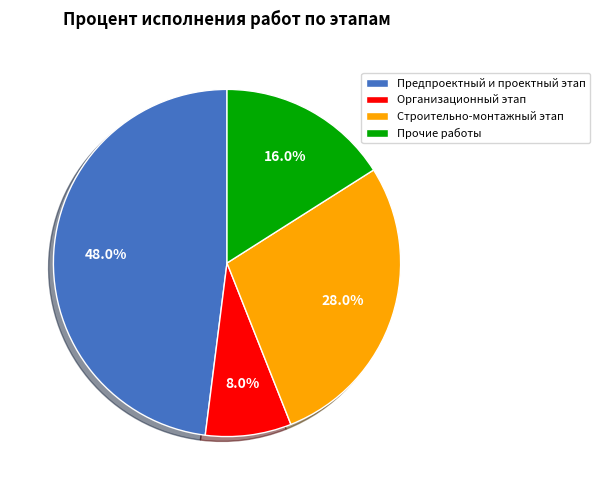

What is the ratio of the value at Предпроектный и проектный этап to the value at Организационный этап?

6.0